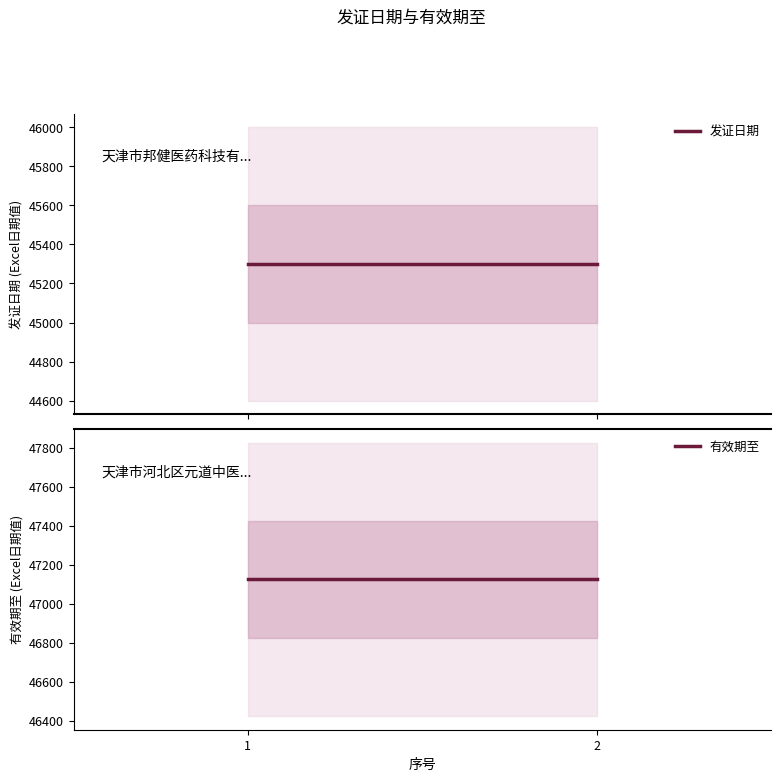

Does the chart have visible grid lines?

No